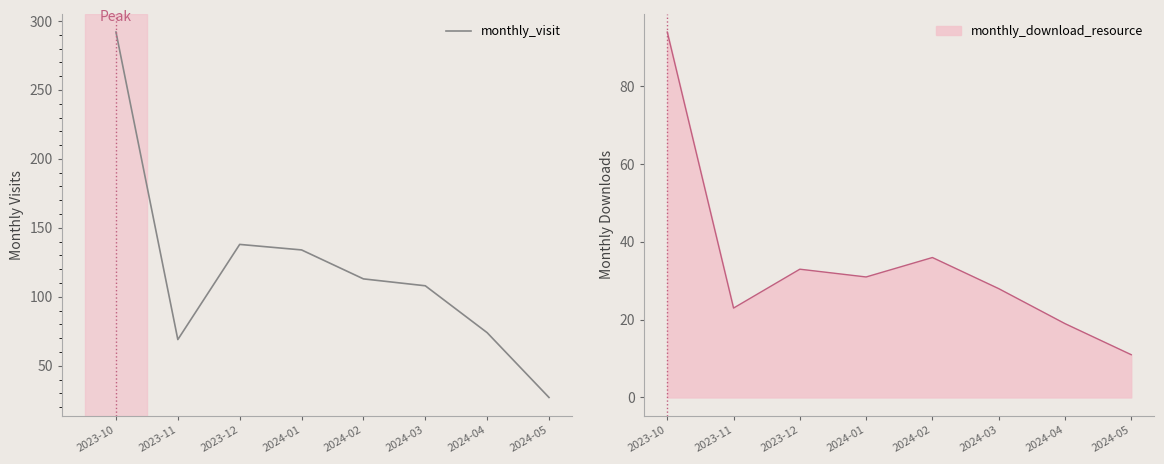

What is the value of the 8th point from the left?

27